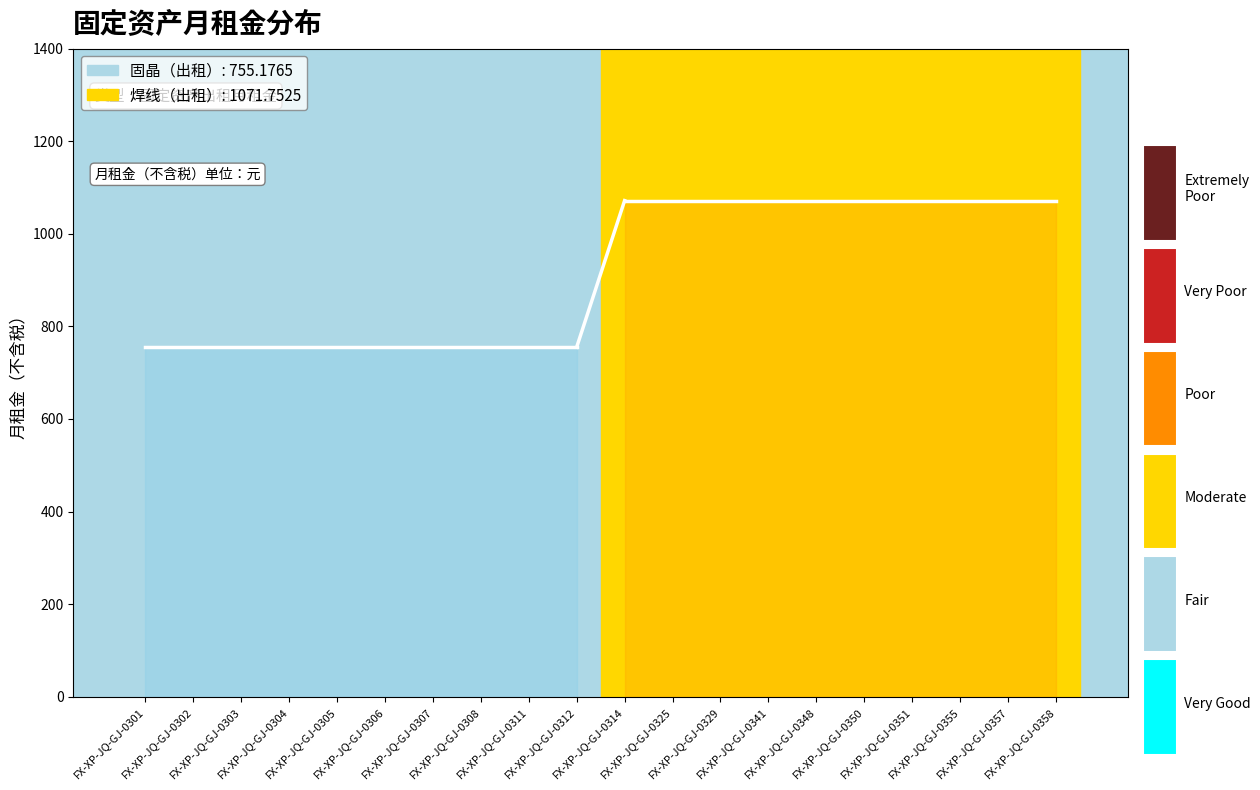

True or false: 焊线（出租） and 固晶（出租） intersect in this chart.

False